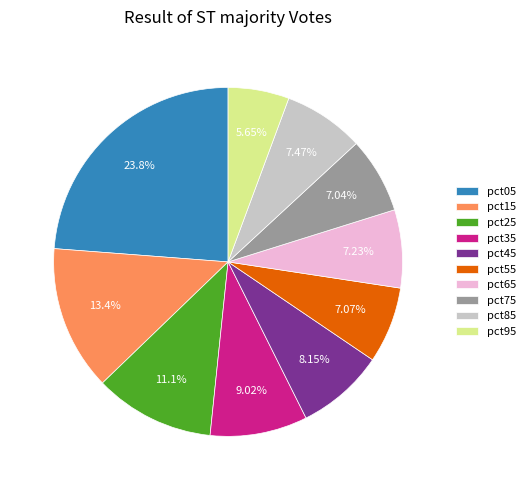

Does any single category account for the majority?

No